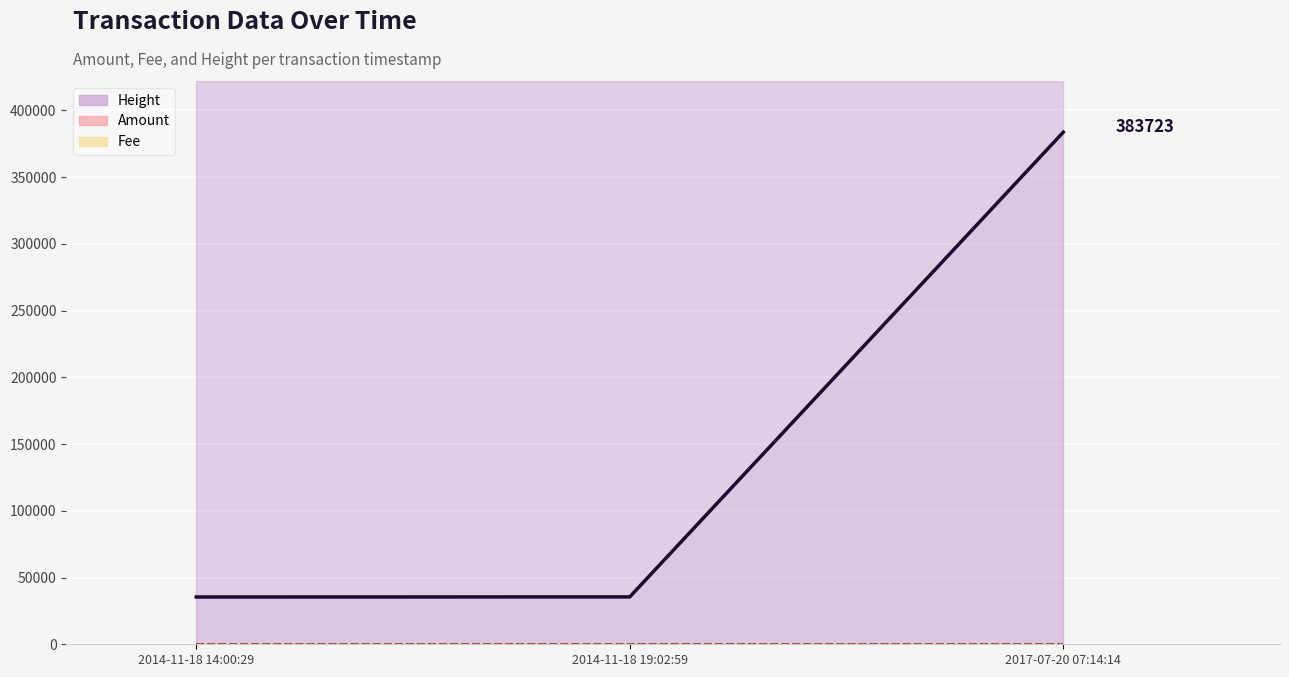

What is the label of the 3rd point from the left?

2017-07-20 07:14:14